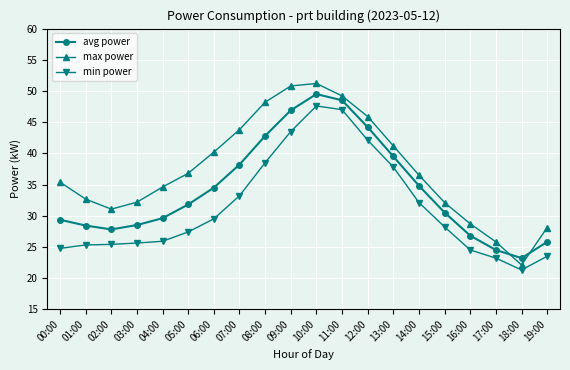

What is the label of the 5th point from the left?

04:00